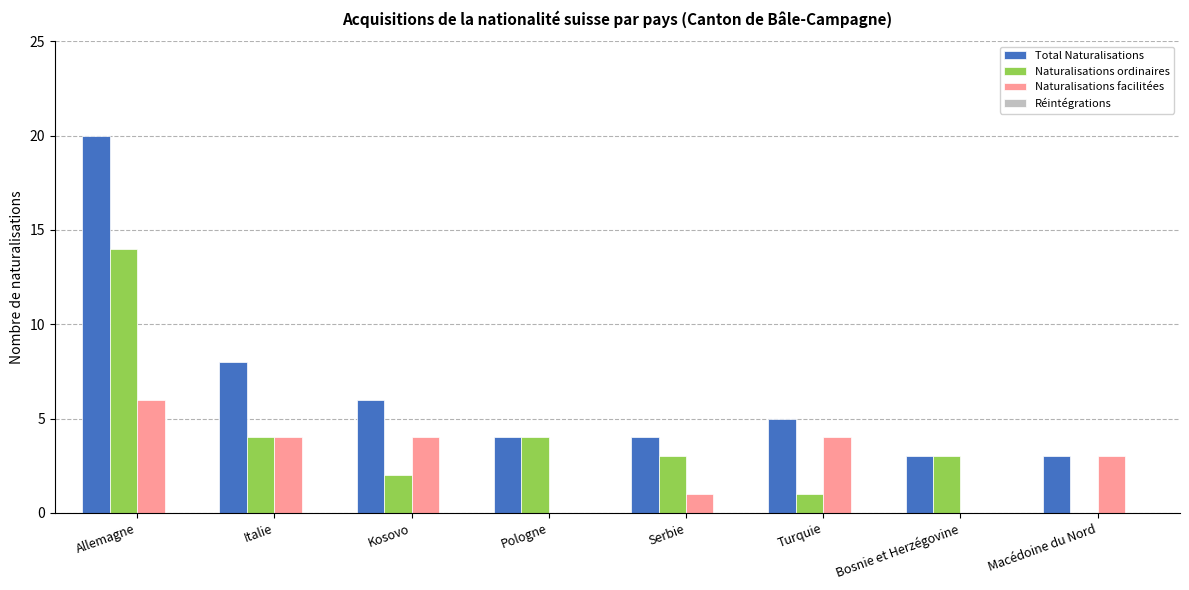

True or false: Naturalisations facilitées has a value of 4 at Turquie.

True